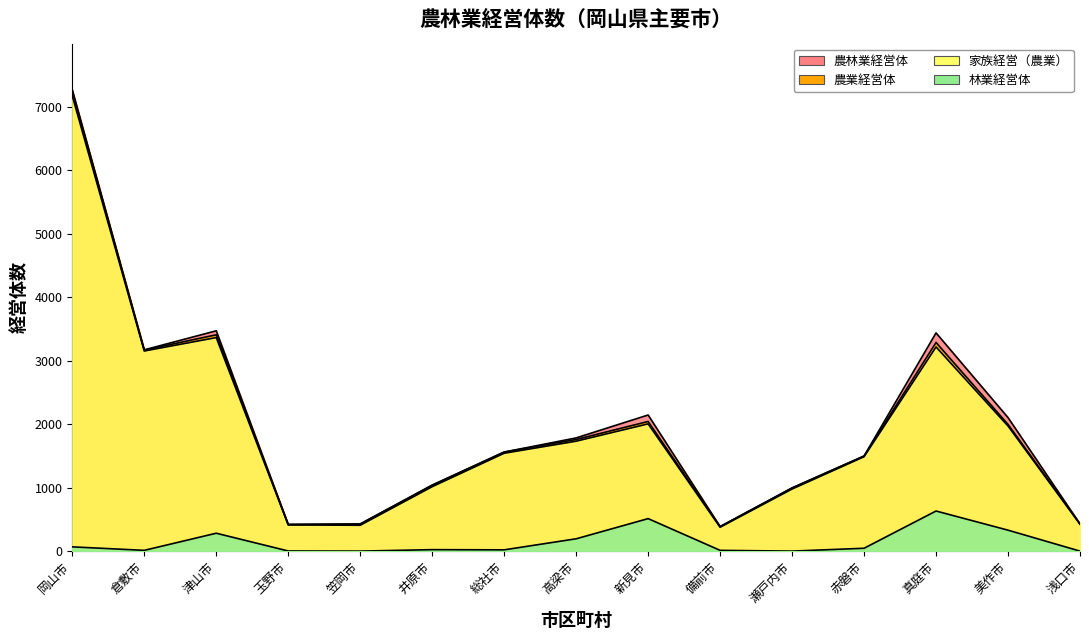

Does the chart display data point markers on the line(s)?

No